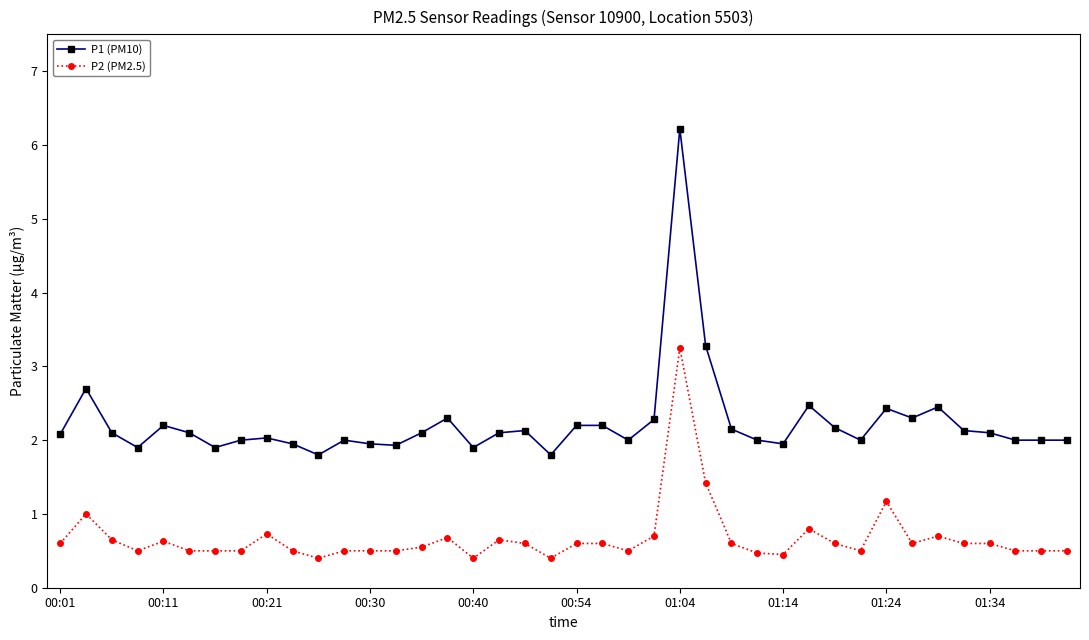

What is the value of the P1 (PM10) point at the 5th from the left?

2.2